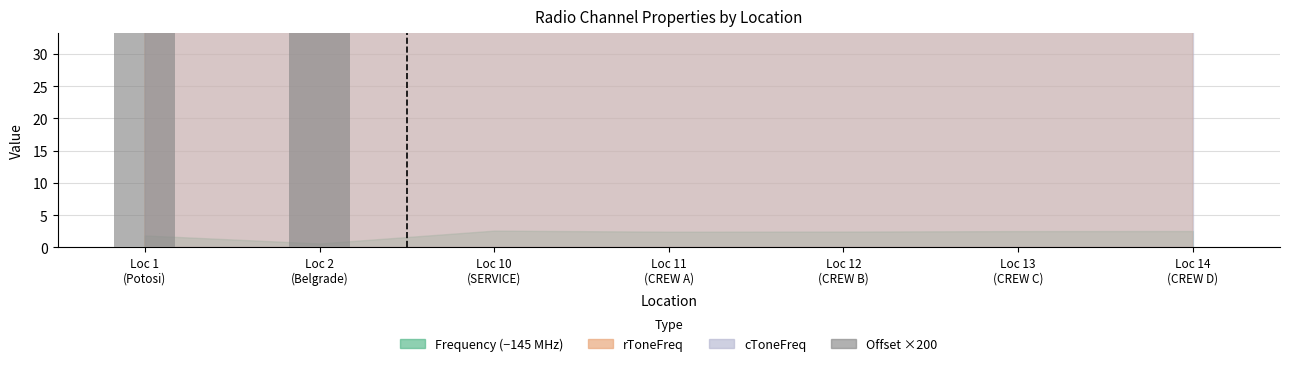

Reading left to right, extract all data points from this chart.

Loc 1
(Potosi)=120	Loc 2
(Belgrade)=120	Loc 10
(SERVICE)=0	Loc 11
(CREW A)=0	Loc 12
(CREW B)=0	Loc 13
(CREW C)=0	Loc 14
(CREW D)=0